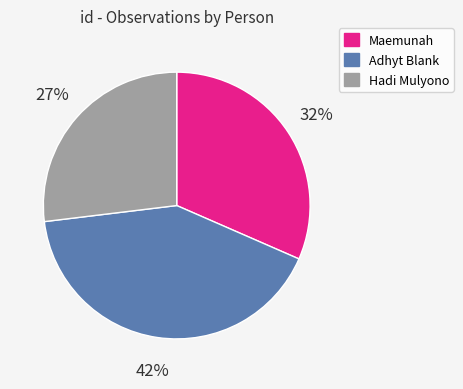

Is there any slice that represents more than half of the pie?

No